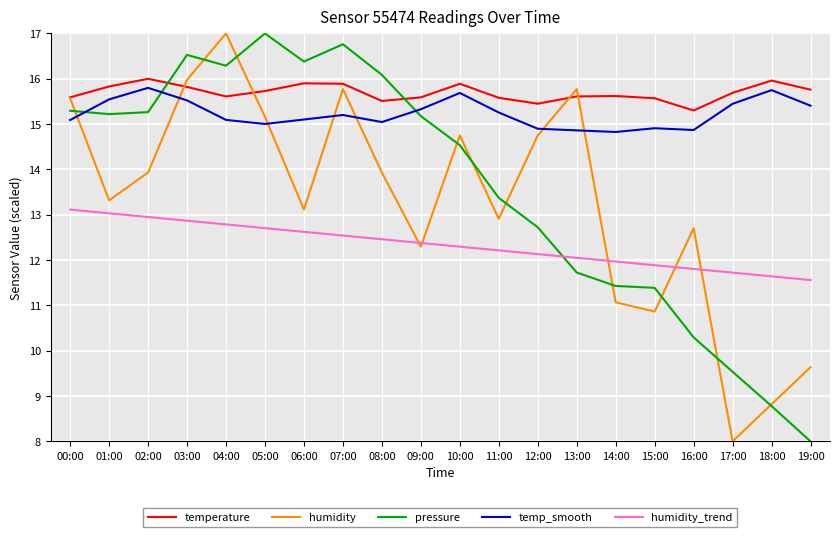

Which series ends up on top after the final intersection of temp_smooth and pressure?

temp_smooth